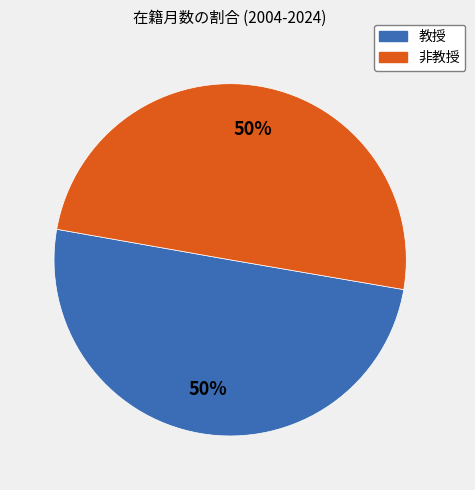

What percentage is the 非教授 slice, to the nearest percent?

50%